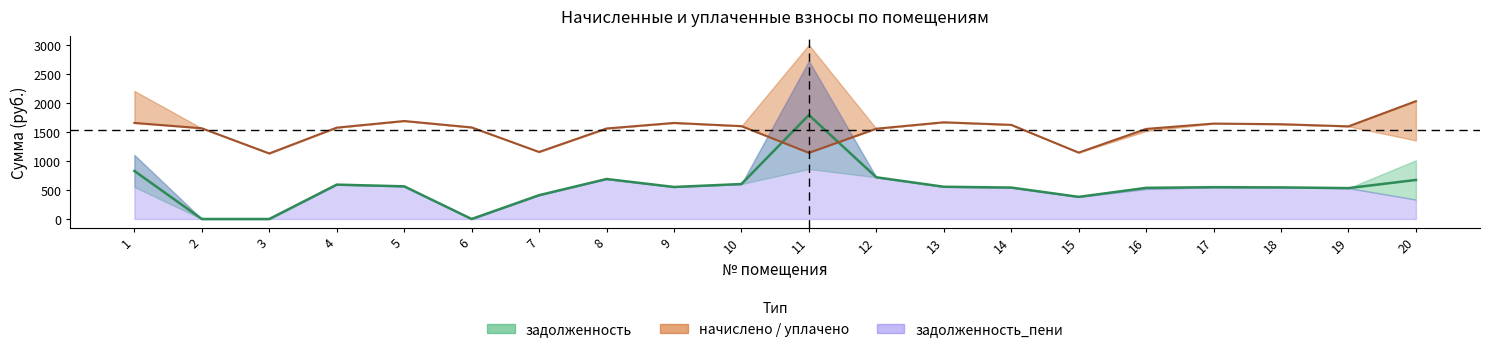

Which category has the highest value in the уплачено series?

11